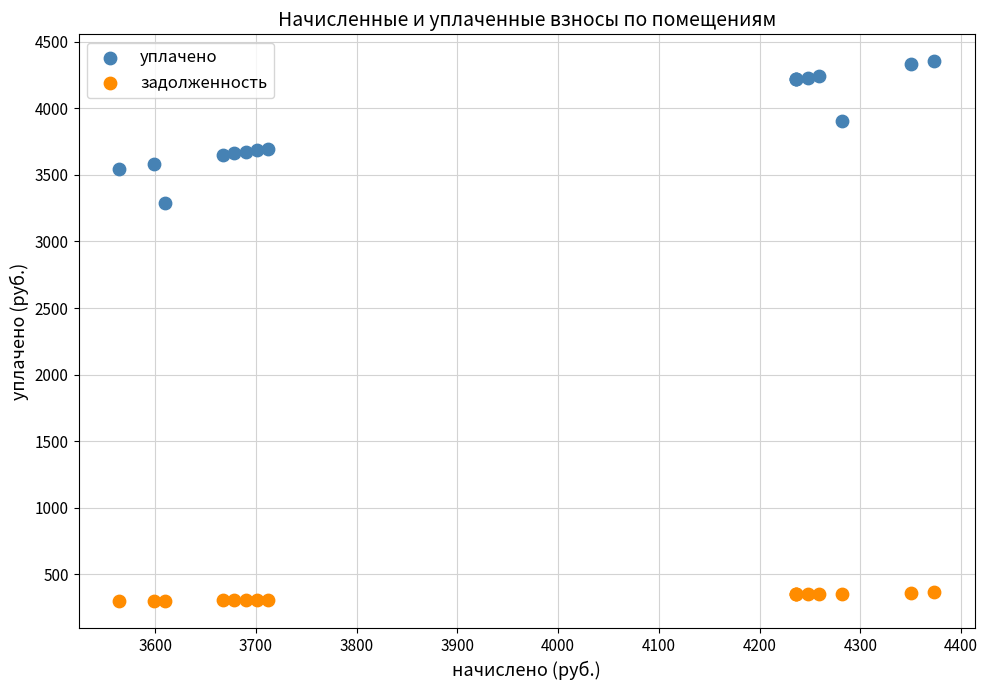

Which series reaches the maximum Y coordinate?

уплачено